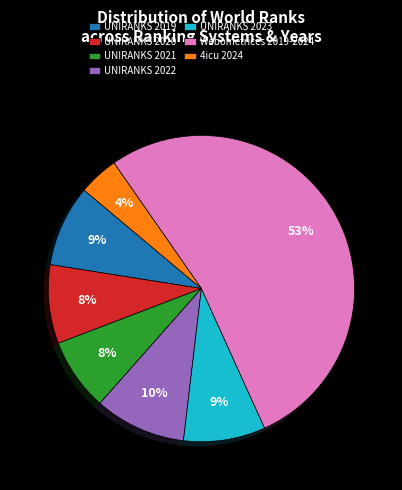

Do Webometrices 2019-2024 and UNIRANKS 2020 together represent more than half of the pie?

Yes